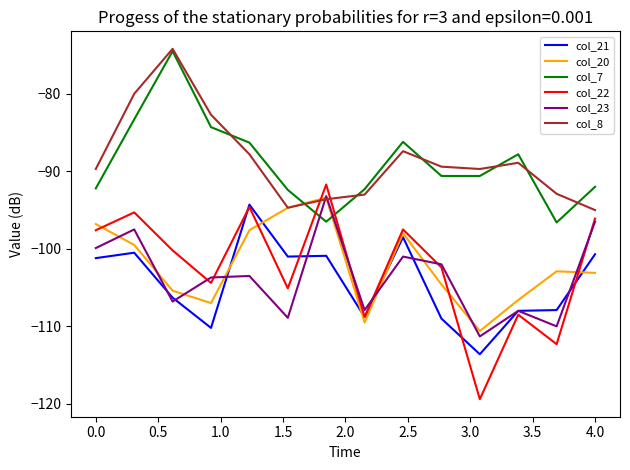

Is this an area chart (filled region under the line)?

No